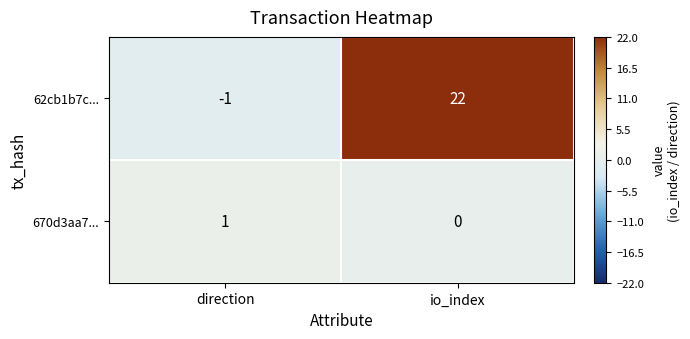

What value does the 62cb1b7c... series have at io_index?

22